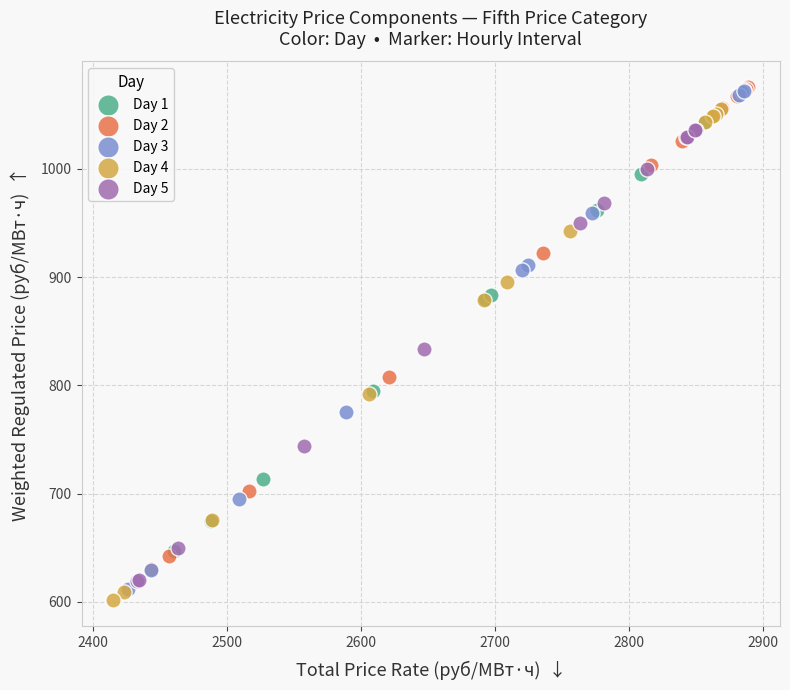

Which series has the largest Y range (max minus min)?

Day 3